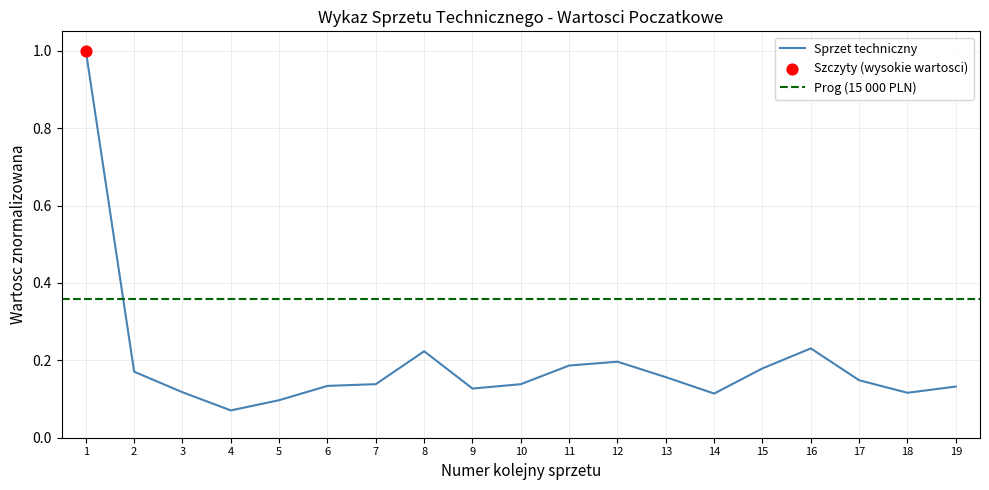

The Sprzet techniczny series shows 1.6 at 1. True or false?

False